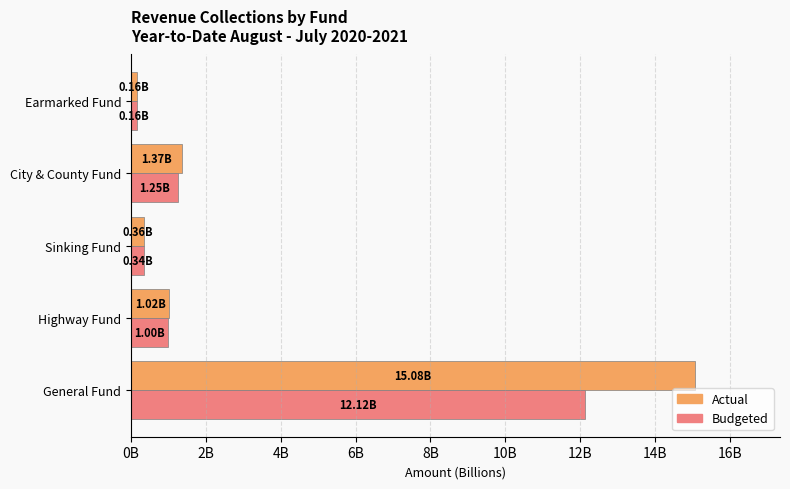

List the series in order of their peak value, lowest first.

Budgeted, Actual